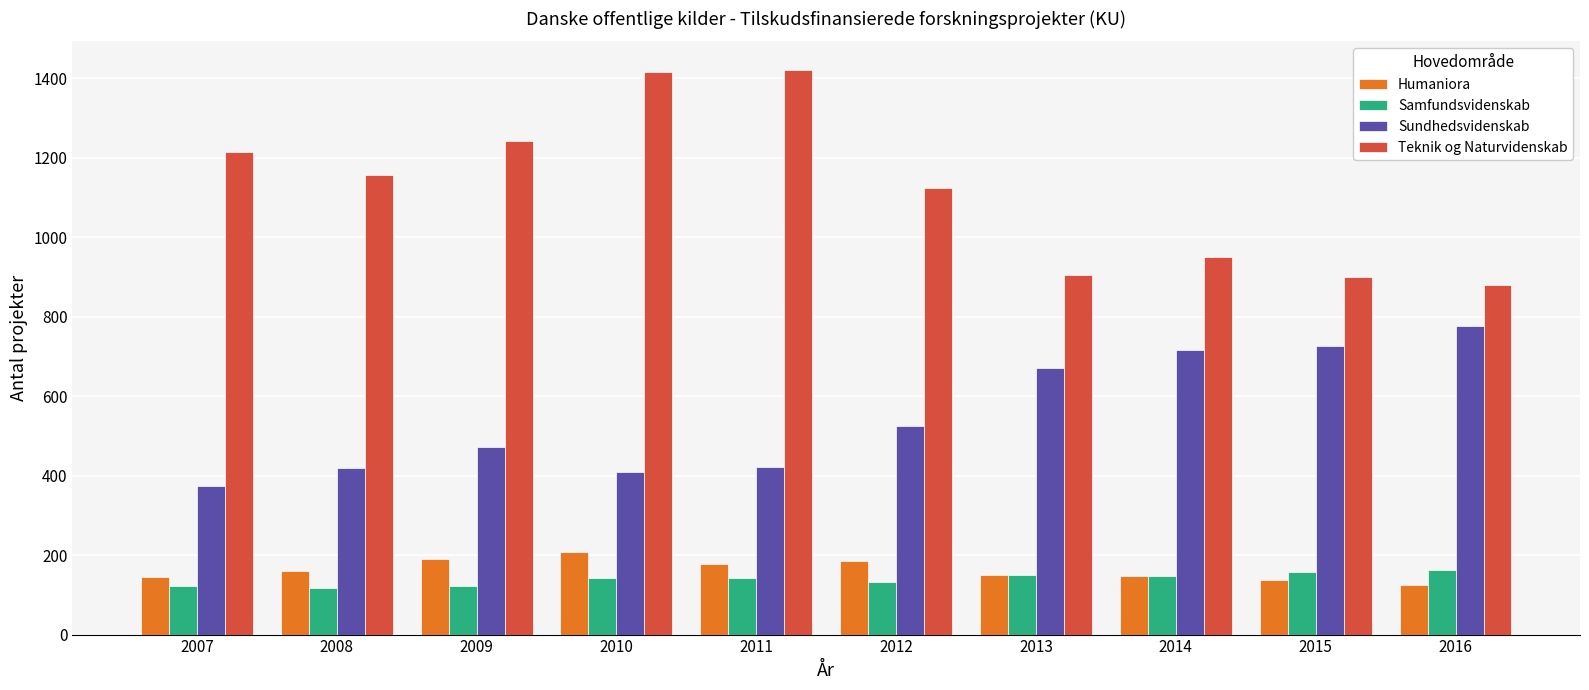

Which series has the largest total across all categories?

Teknik og Naturvidenskab